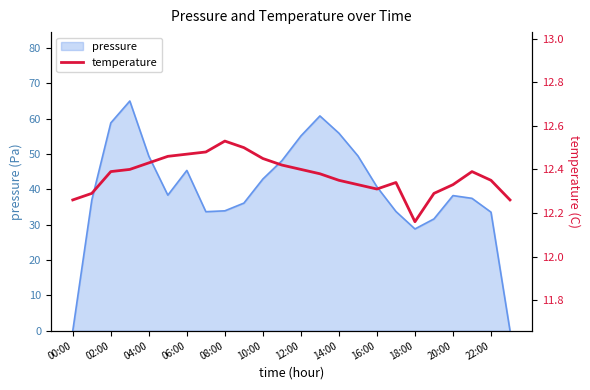

True or false: pressure has a value of 33.9 at 08:00.

True